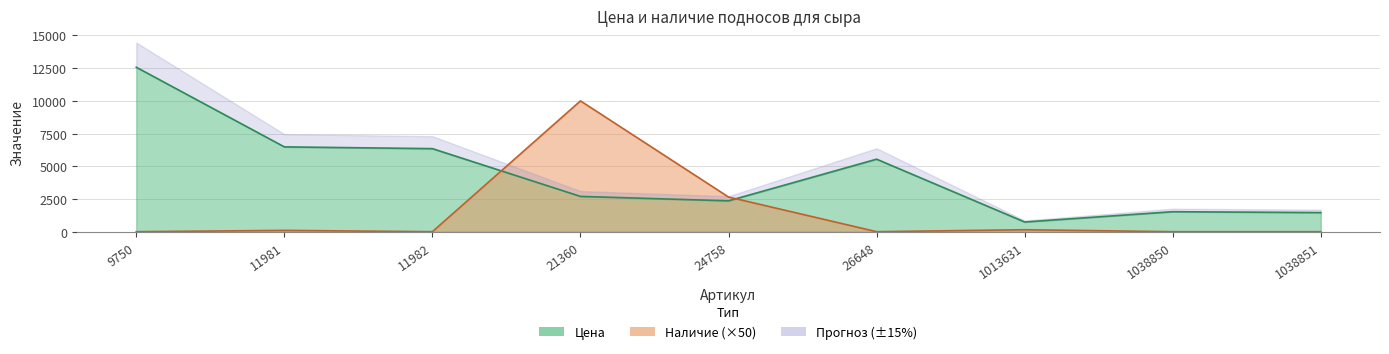

How many values in the Цена series are below 2698?

4